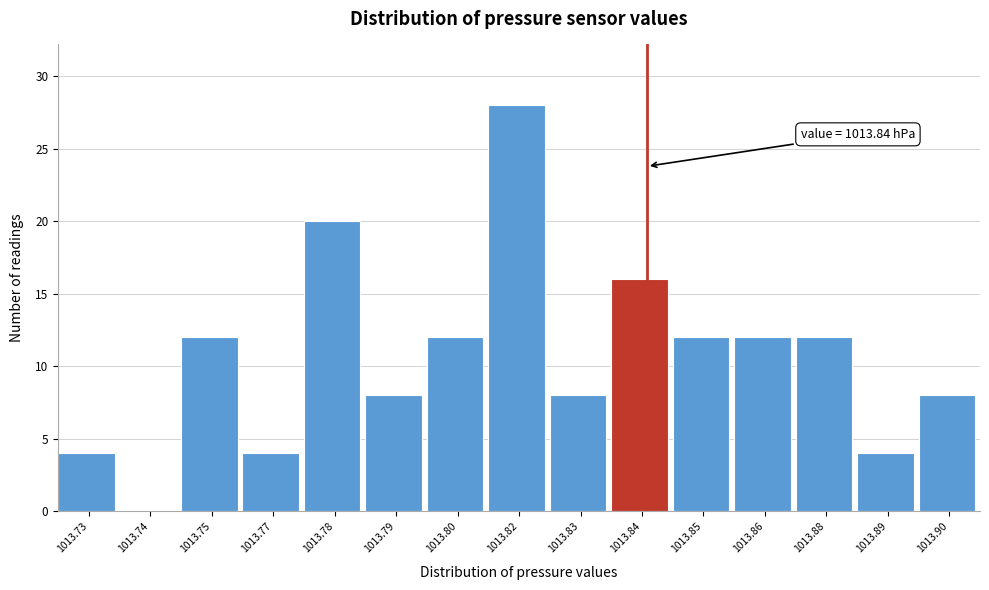

Reading right to left, list all the values displayed in this chart.

1013.90=8	1013.89=4	1013.88=12	1013.86=12	1013.85=12	1013.84=16	1013.83=8	1013.82=28	1013.80=12	1013.79=8	1013.78=20	1013.77=4	1013.75=12	1013.74=0	1013.73=4